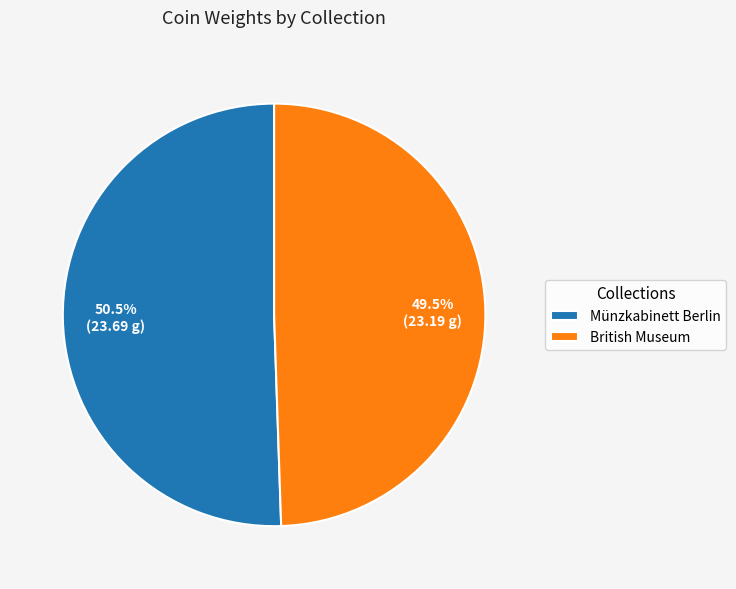

Approximately how many times larger is the value at British Museum compared to Münzkabinett Berlin?

1.0